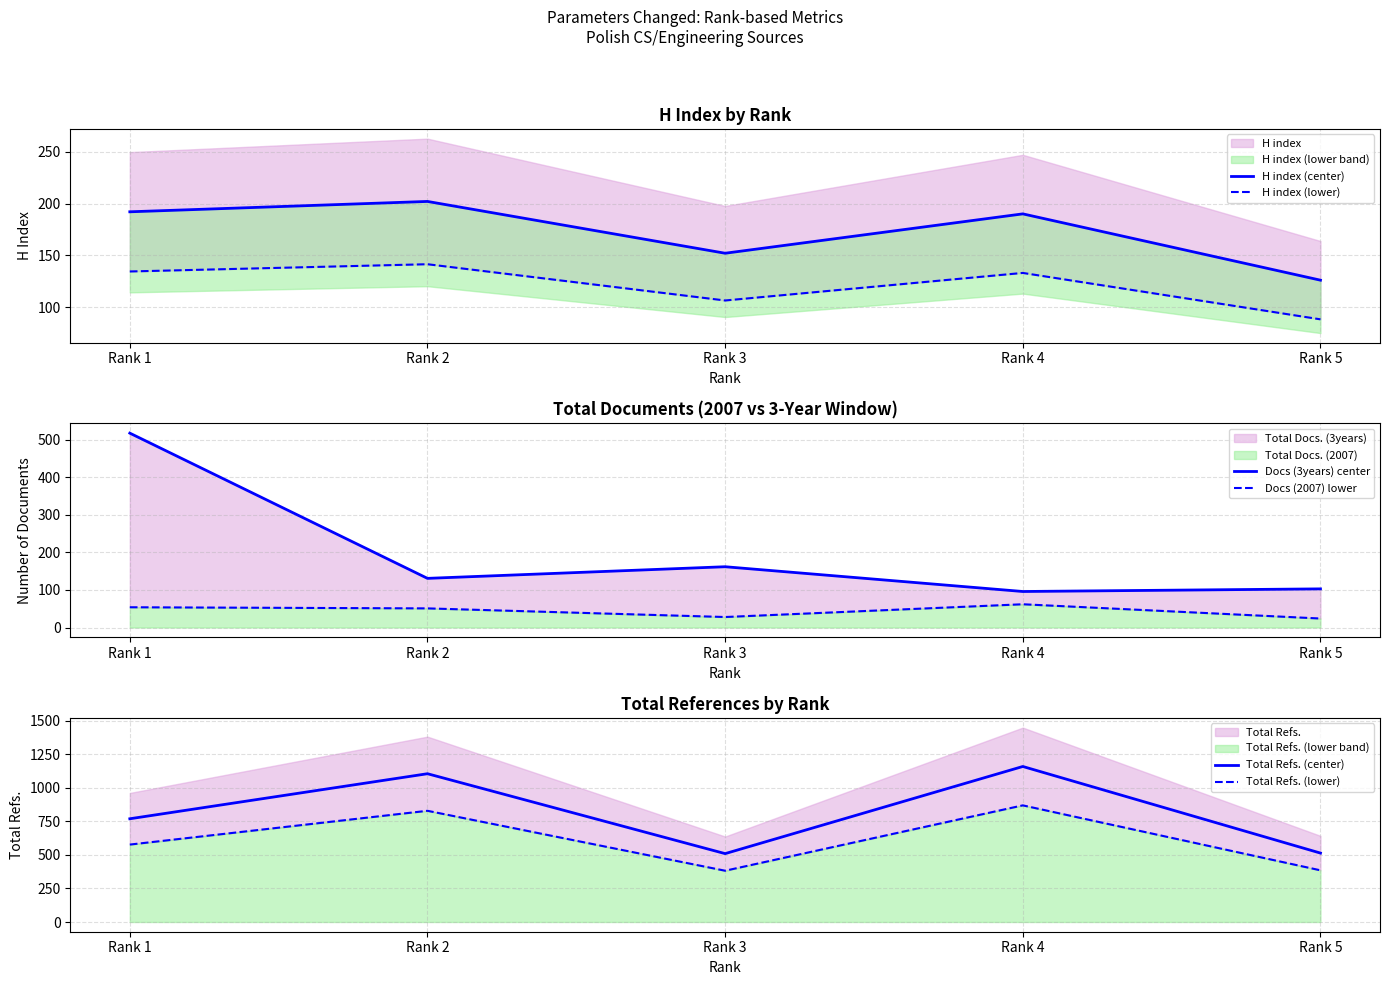

True or false: Docs (2007) lower and Total Refs. (center) cross at least once.

False